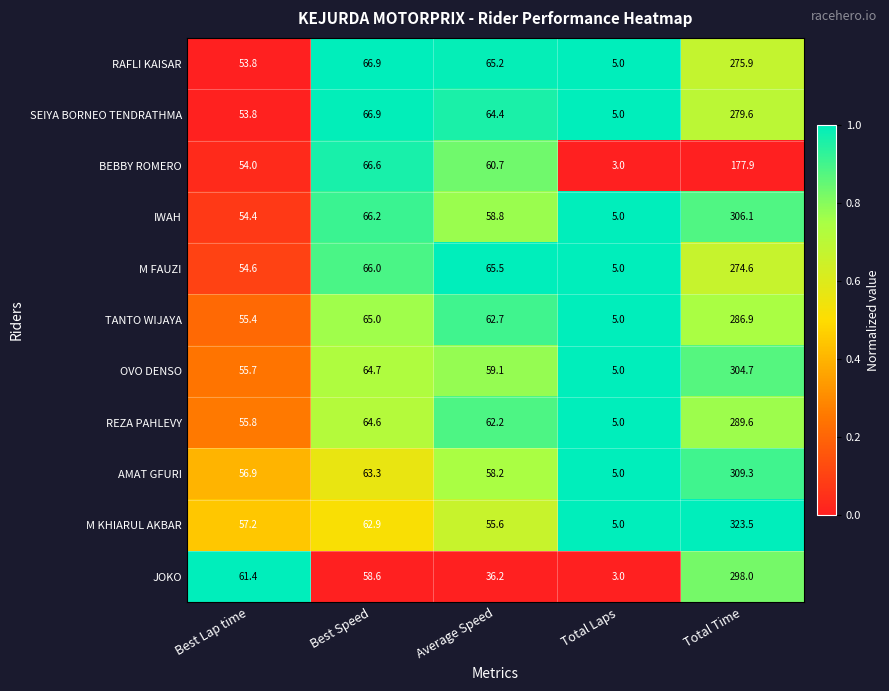

Read the OVO DENSO value at Average Speed.

59.1